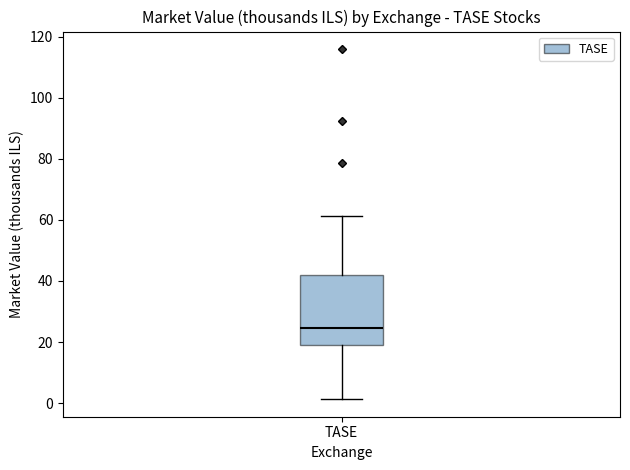

Where is the upper edge of the box for TASE on the y-axis? The values are not printed on the chart, so give them approximately, as read against the axis.

42